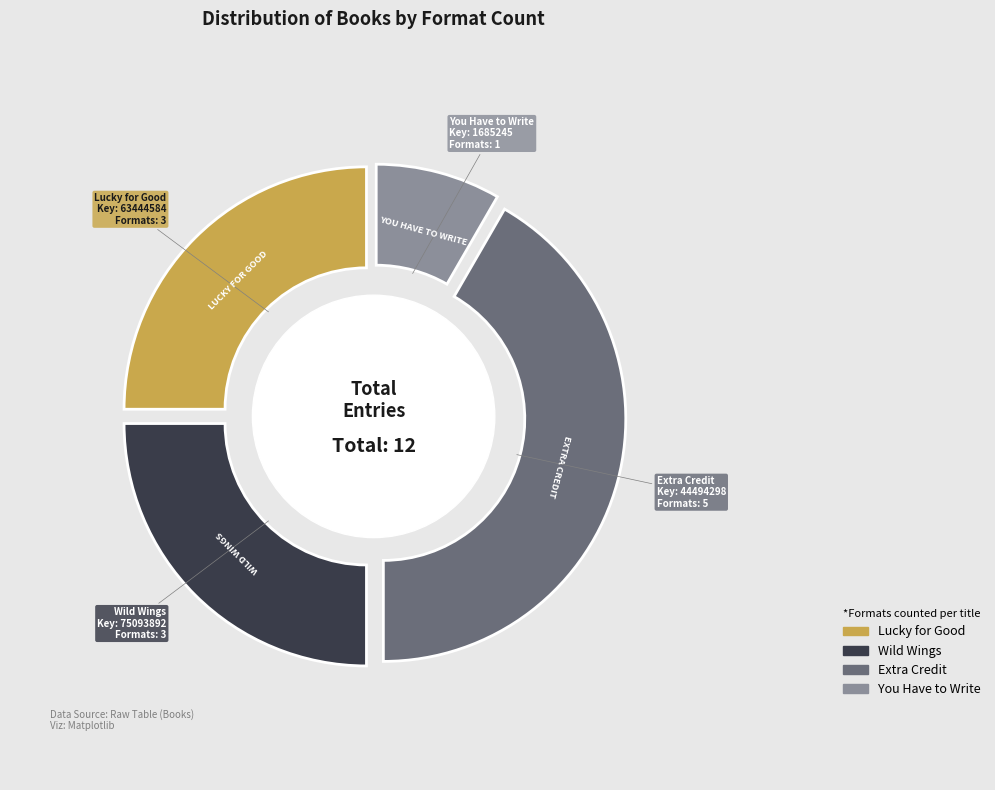

To the nearest percent, what is the combined percentage of Lucky for Good and Wild Wings?

50%